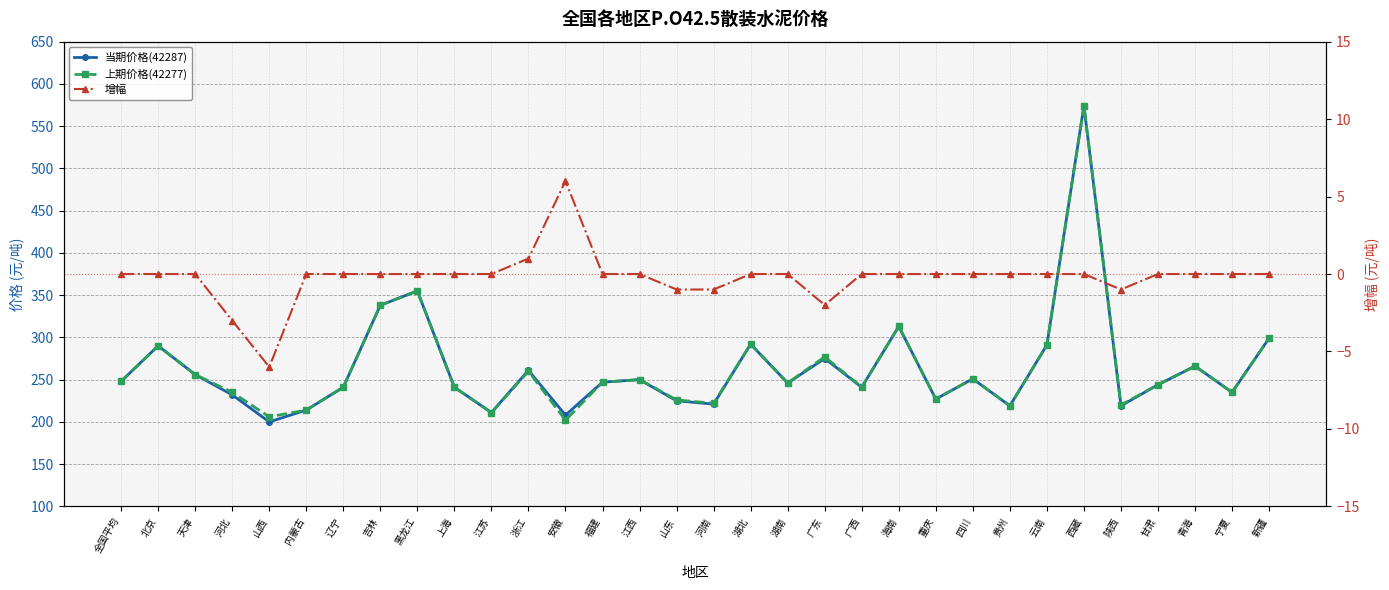

The value of 增幅 at 内蒙古 is -5. True or false?

False